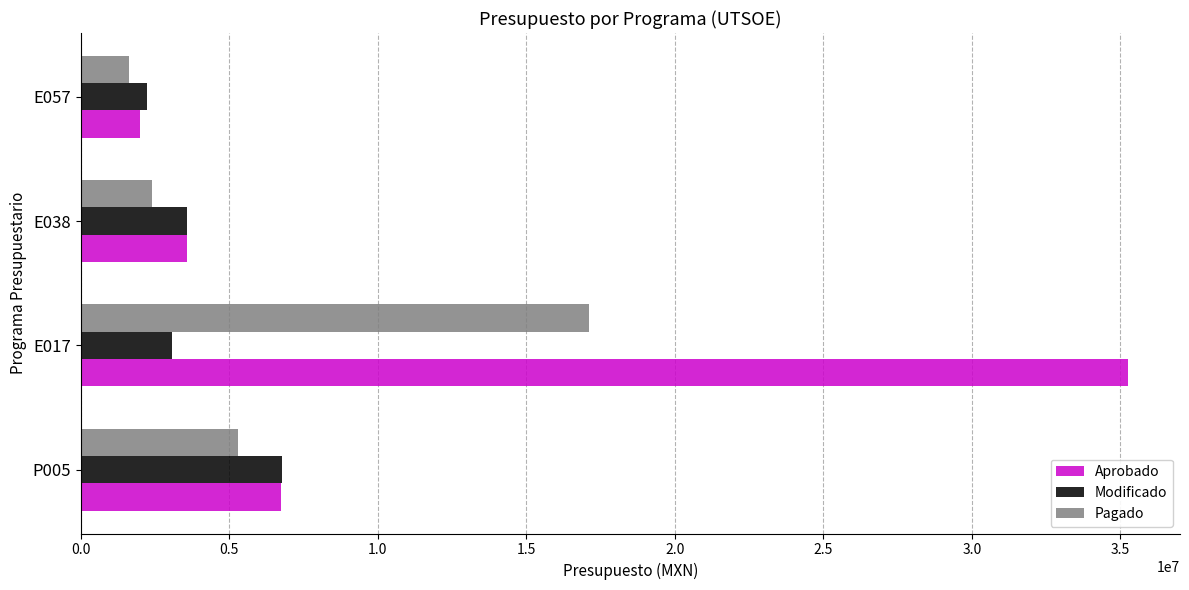

At which label is Aprobado closest to 18625030?

P005